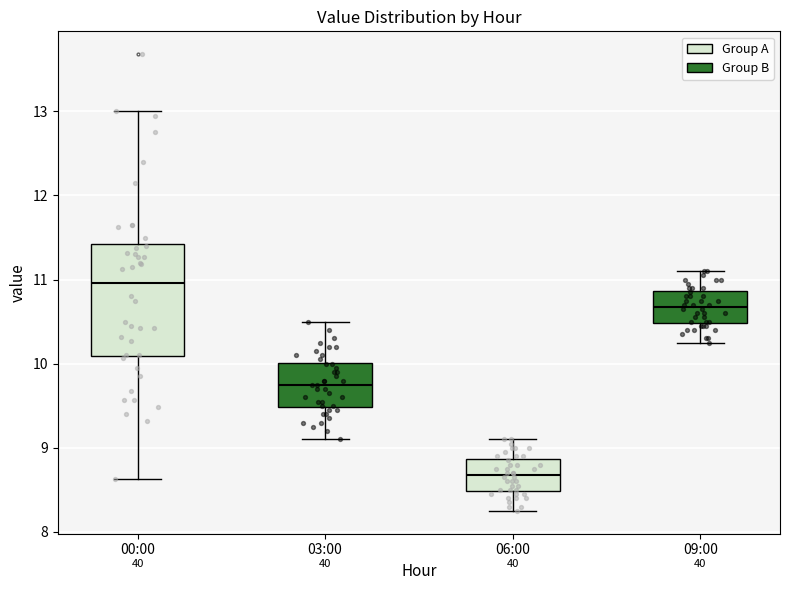

Reading left to right, transcribe this box plot: for each box, give where its median line is, the range the box spans, and where its two whiskers end, as read against the y-axis. The values are not printed on the chart, so give them approximately, as read against the axis.

00:00: median 11.0, box 10.1 to 11.4, whiskers 8.6 to 13.0
03:00: median 9.8, box 9.5 to 10.0, whiskers 9.1 to 10.5
06:00: median 8.7, box 8.5 to 8.9, whiskers 8.3 to 9.1
09:00: median 10.7, box 10.5 to 10.9, whiskers 10.3 to 11.1